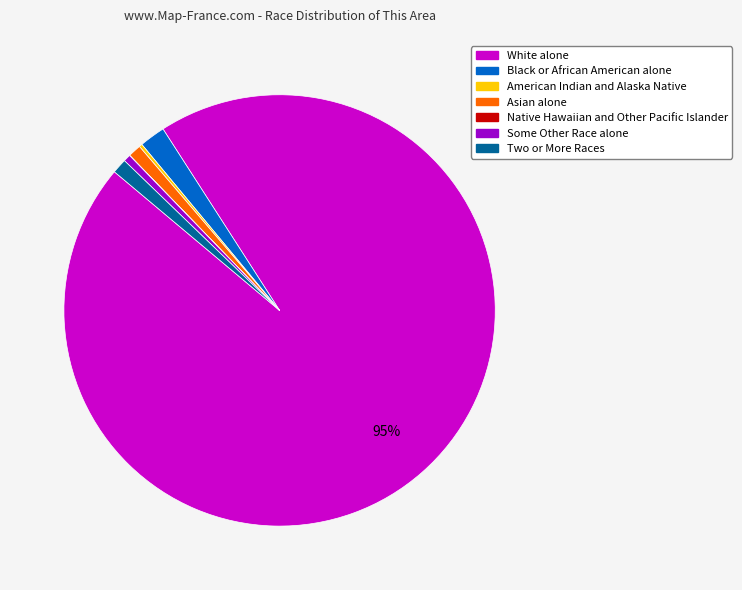

Which has a higher value, Two or More Races or White alone?

White alone